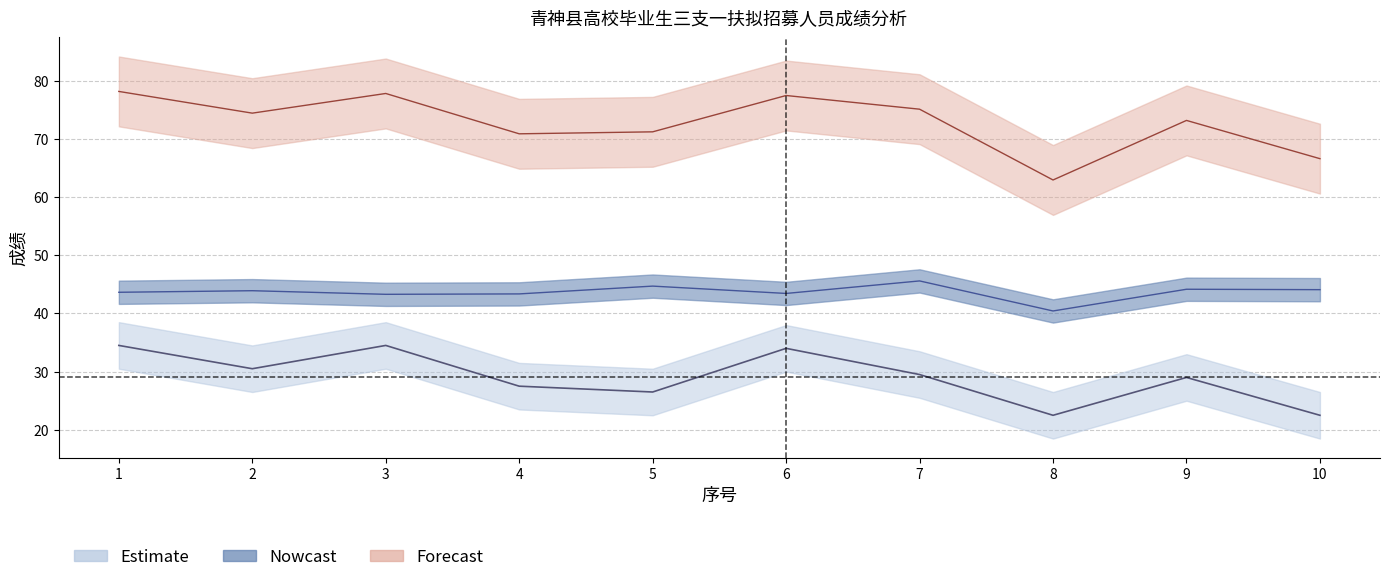

True or false: 总成绩 and 面试折合成绩 intersect in this chart.

False